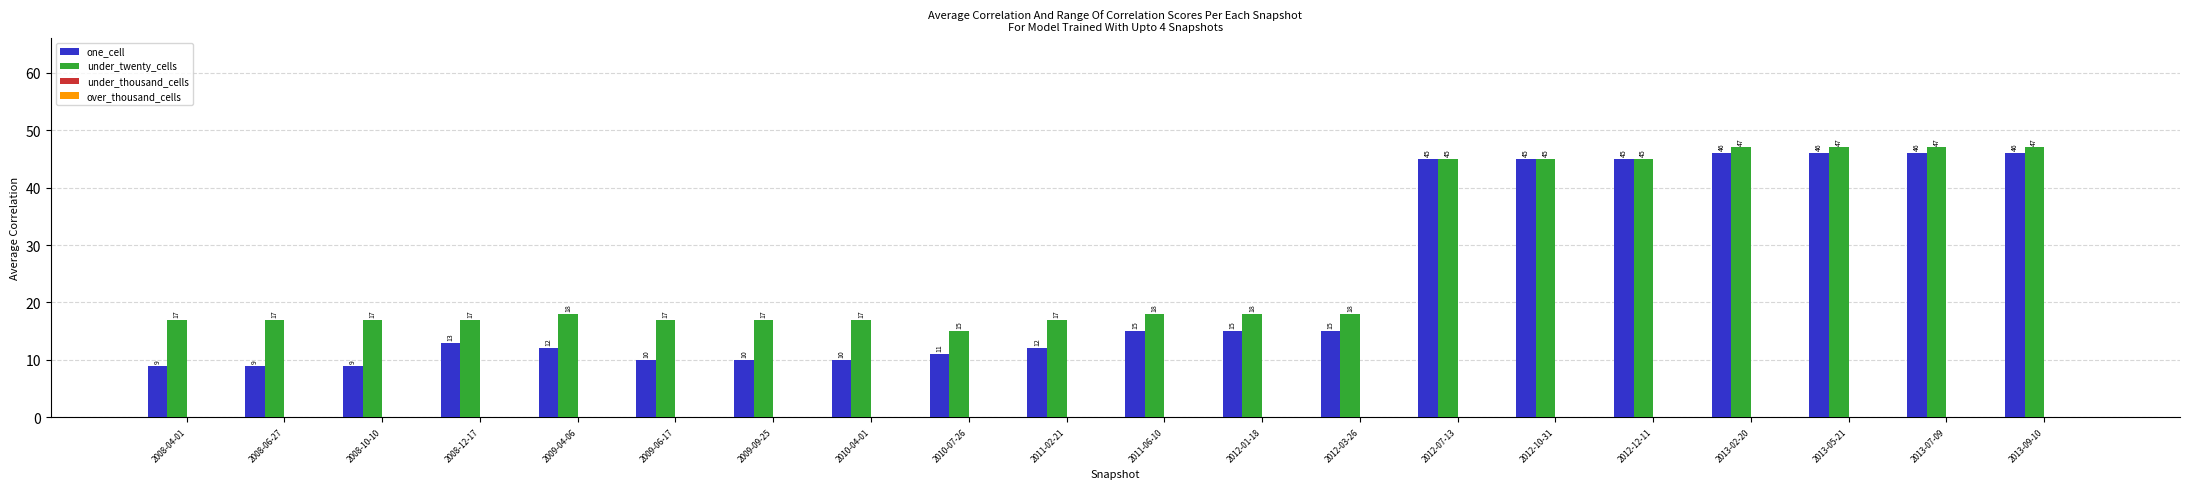

What is the total value across all series at 2009-04-06?

30